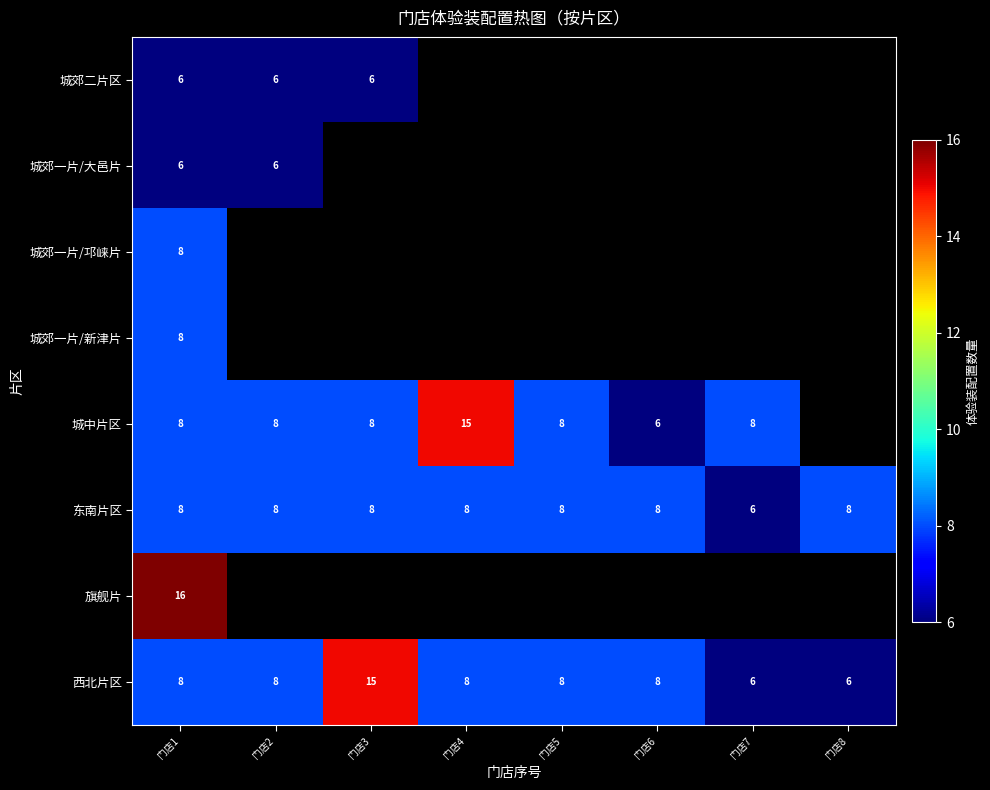

What is the difference between the highest and lowest values at 门店1?

10